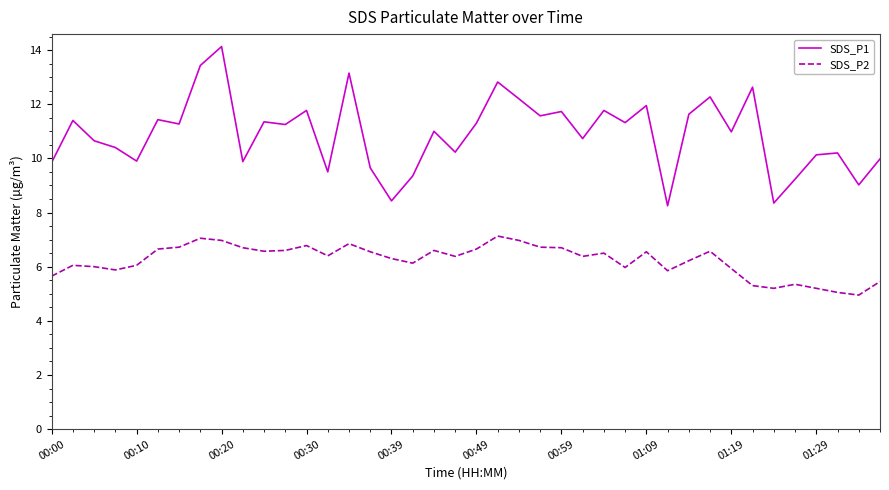

Which series has the largest range (max minus min)?

SDS_P1